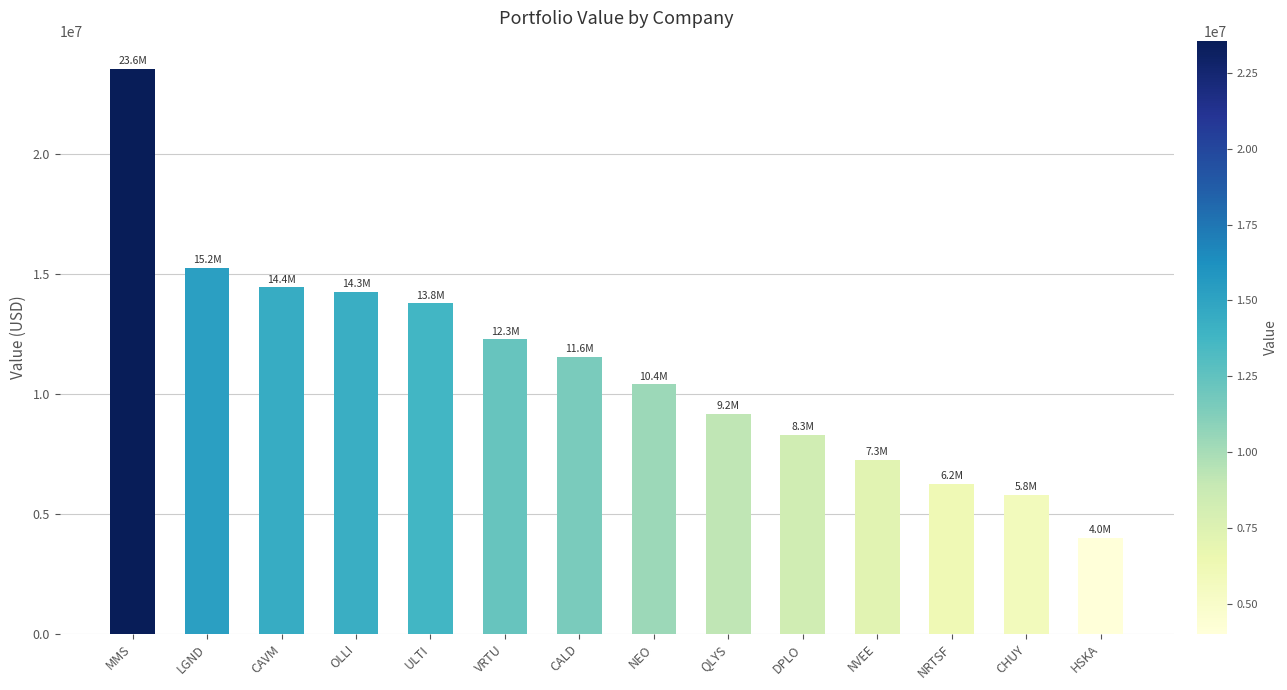

Is it true that the value at OLLI is 14264000?

True